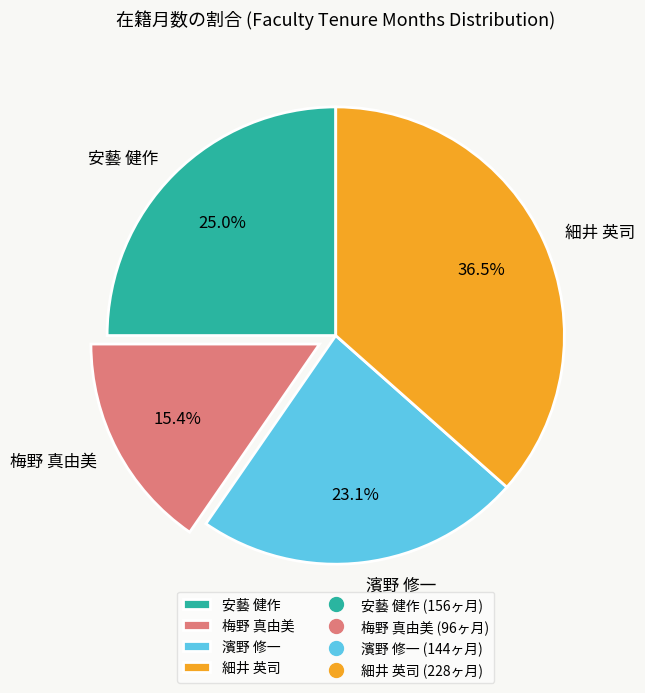

How many slices are in this pie chart?

4